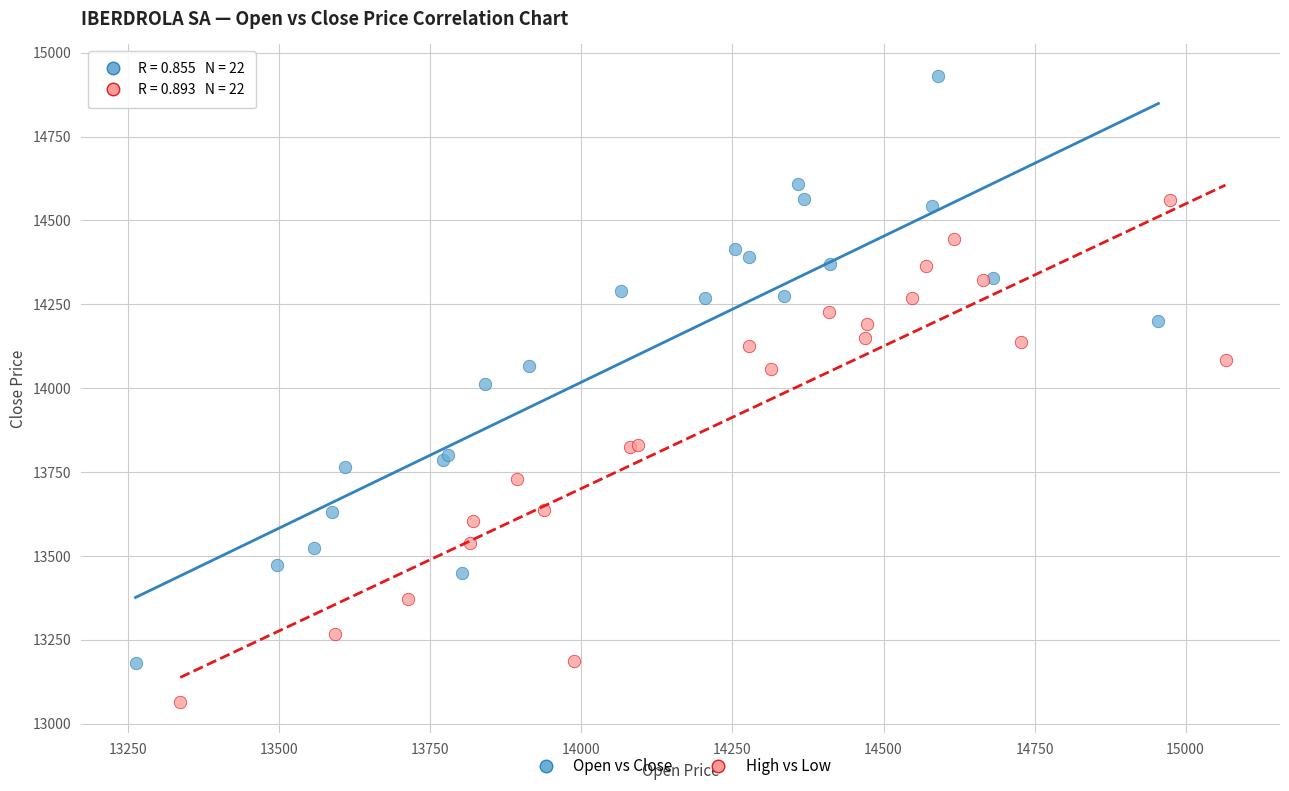

What are all the series names shown in the legend?

Open vs Close, High vs Low